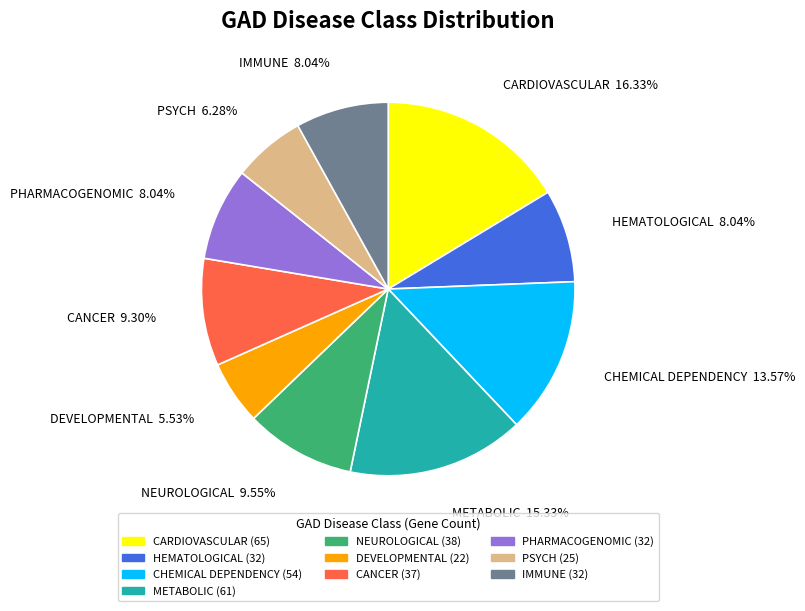

Do METABOLIC and DEVELOPMENTAL together represent more than half of the pie?

No